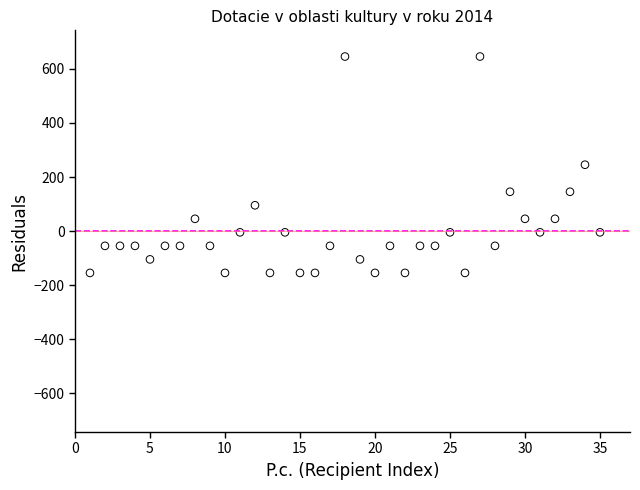

What is the range of Y values (max minus min)?

800.0